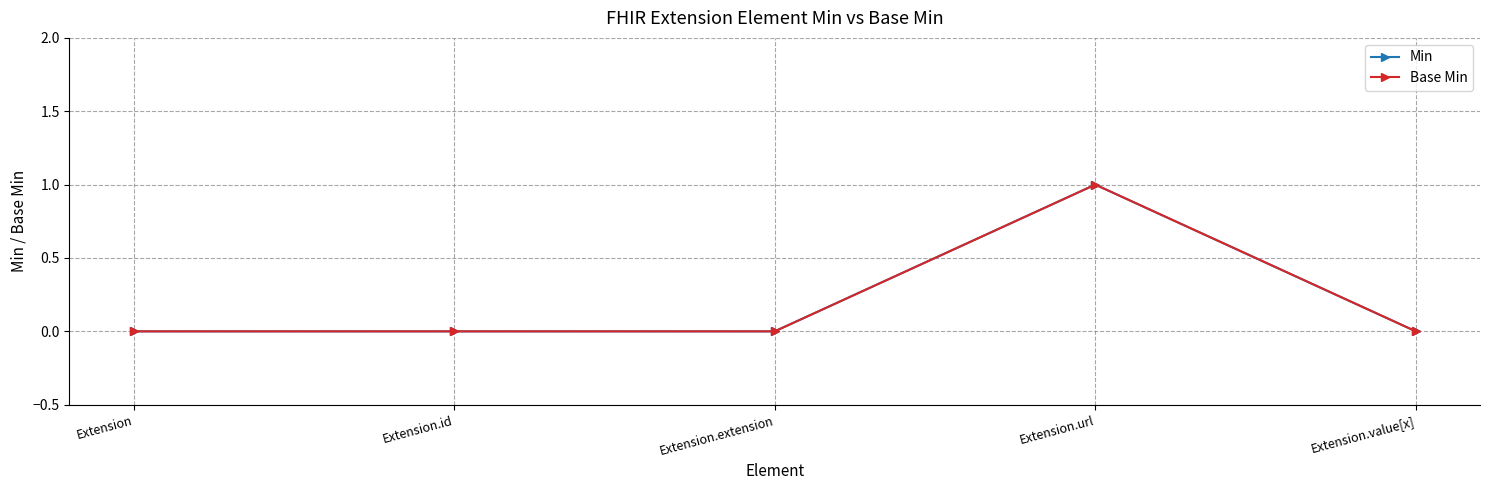

Is this an area chart (filled region under the line)?

No